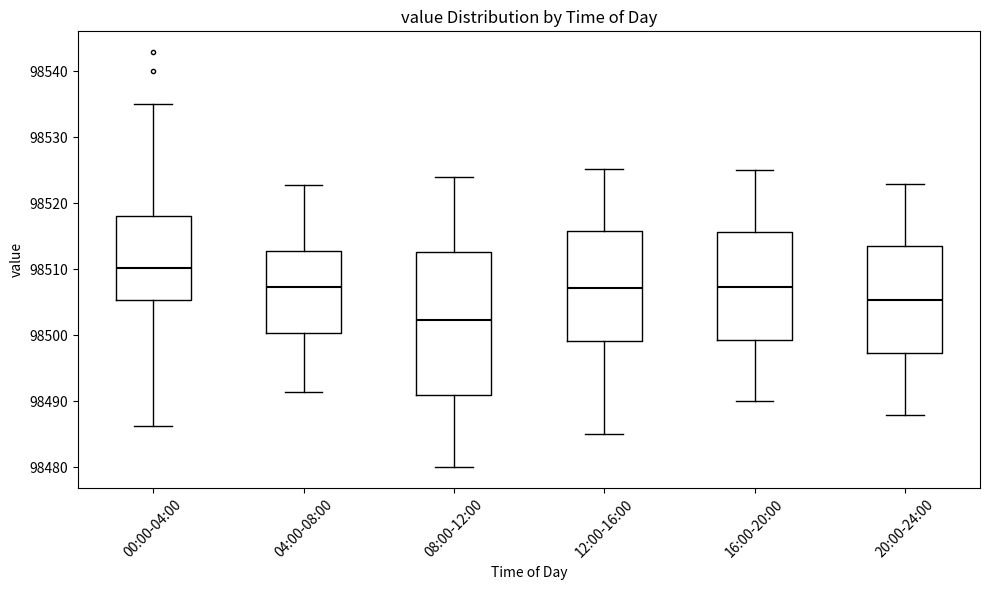

Which box is the tallest, from its lower edge to its upper edge?

08:00-12:00